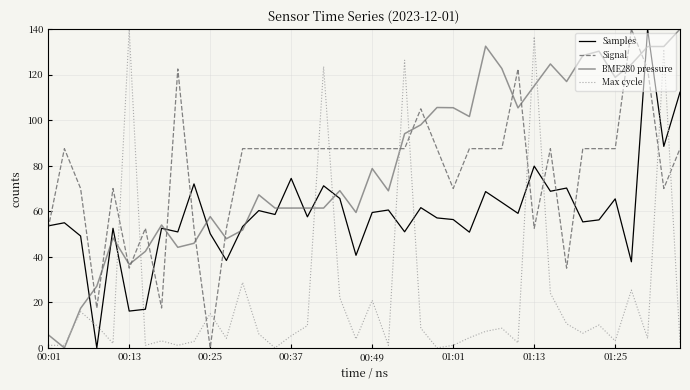

What is the difference between the second highest and second lowest values in the Max cycle series?

136.7